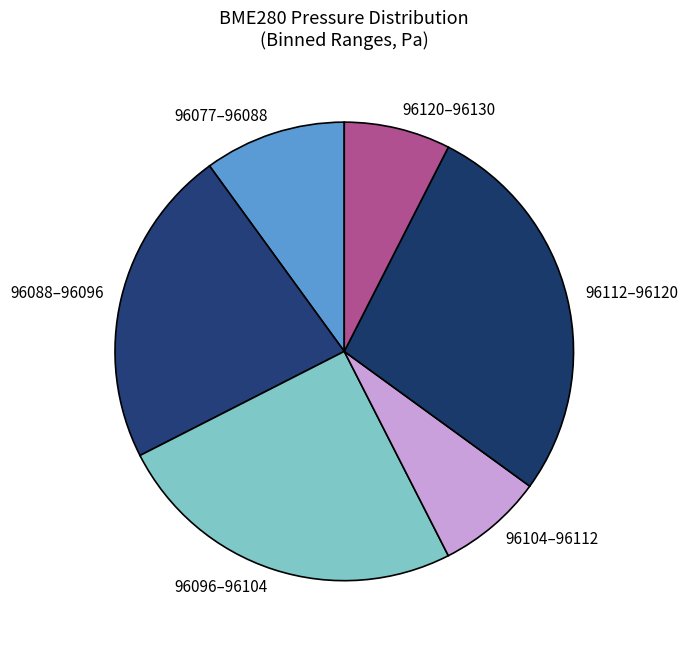

Combined, do 96088–96096 and 96120–96130 account for over 50%?

No